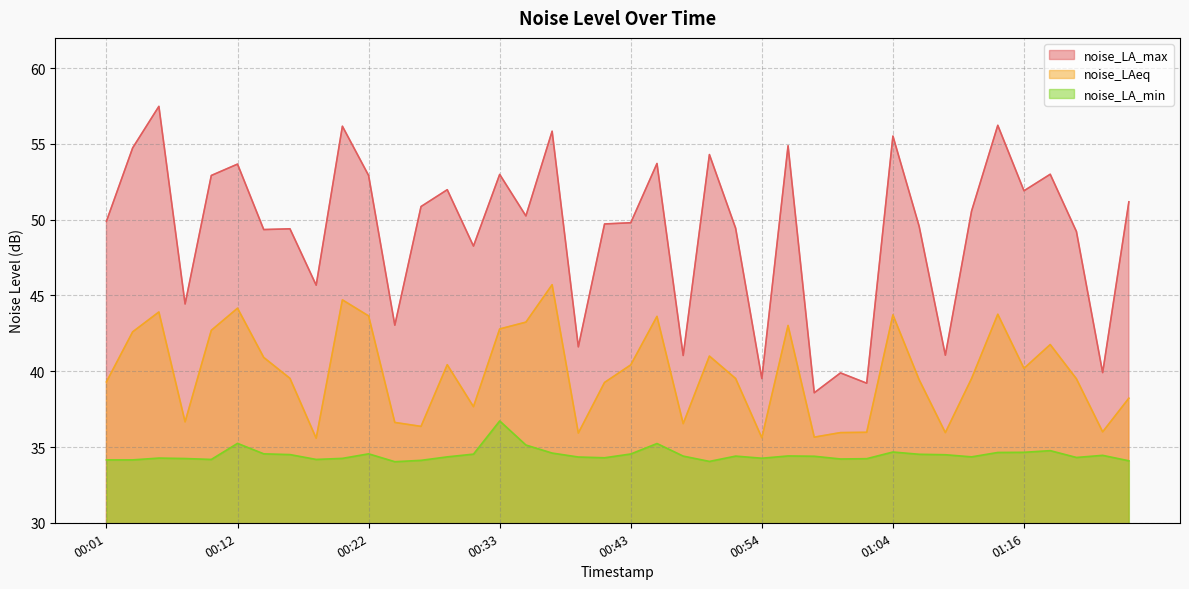

Reading left to right, transcribe all the data shown in this chart.

noise_LA_max: 00:01=49.9	00:03=54.7	00:05=57.5	00:07=44.4	00:10=52.9	00:12=53.7	00:14=49.4	00:16=49.4	00:18=45.7	00:20=56.2	00:22=52.9	00:24=43.0	00:26=50.9	00:28=52.0	00:30=48.3	00:33=53.0	00:35=50.2	00:37=55.8	00:39=41.6	00:41=49.7	00:43=49.8	00:45=53.7	00:47=41.0	00:49=54.3	00:51=49.4	00:54=39.5	00:56=54.9	00:58=38.6	01:00=39.9	01:02=39.2	01:04=55.5	01:06=49.6	01:09=41.1	01:11=50.6	01:13=56.2	01:16=51.9	01:18=53.0	01:20=49.2	01:22=39.9	01:24=51.2
noise_LAeq: 00:01=39.3	00:03=42.6	00:05=43.9	00:07=36.7	00:10=42.7	00:12=44.2	00:14=40.9	00:16=39.5	00:18=35.6	00:20=44.7	00:22=43.6	00:24=36.6	00:26=36.4	00:28=40.4	00:30=37.7	00:33=42.8	00:35=43.2	00:37=45.7	00:39=35.9	00:41=39.3	00:43=40.4	00:45=43.6	00:47=36.5	00:49=41.0	00:51=39.5	00:54=35.6	00:56=43.0	00:58=35.6	01:00=36.0	01:02=36.0	01:04=43.7	01:06=39.4	01:09=36.0	01:11=39.5	01:13=43.8	01:16=40.2	01:18=41.8	01:20=39.5	01:22=36.0	01:24=38.2
noise_LA_min: 00:01=34.1	00:03=34.1	00:05=34.3	00:07=34.2	00:10=34.2	00:12=35.2	00:14=34.5	00:16=34.5	00:18=34.2	00:20=34.2	00:22=34.5	00:24=34.0	00:26=34.1	00:28=34.4	00:30=34.5	00:33=36.7	00:35=35.1	00:37=34.6	00:39=34.3	00:41=34.3	00:43=34.5	00:45=35.2	00:47=34.4	00:49=34.0	00:51=34.4	00:54=34.3	00:56=34.4	00:58=34.4	01:00=34.2	01:02=34.2	01:04=34.7	01:06=34.5	01:09=34.5	01:11=34.4	01:13=34.6	01:16=34.6	01:18=34.8	01:20=34.3	01:22=34.5	01:24=34.1